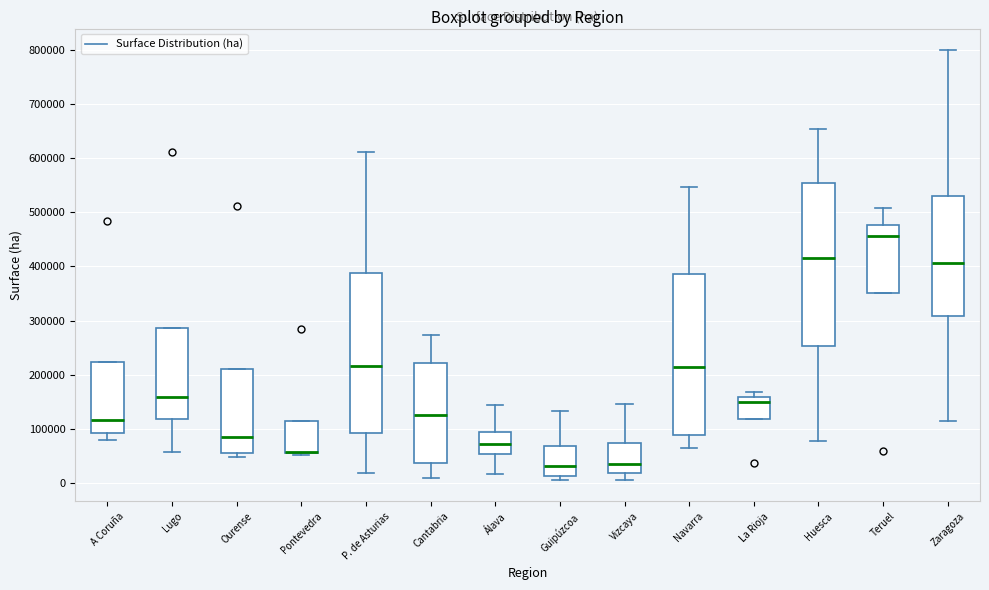

Reading left to right, read every box against the y-axis: the position of its median line, the range the box covers, and the ends of its whiskers. The values are not printed on the chart, so give them approximately, as read against the axis.

A Coruña: median 120000, box 90000 to 220000, whiskers 80000 to 220000
Lugo: median 160000, box 120000 to 290000, whiskers 60000 to 290000
Ourense: median 80000, box 60000 to 210000, whiskers 50000 to 210000
Pontevedra: median 60000 (drawn on the box's lower edge), box 50000 to 110000, whiskers 50000 (just below the box's lower edge) to 110000
P. de Asturias: median 220000, box 90000 to 390000, whiskers 20000 to 610000
Cantabria: median 130000, box 40000 to 220000, whiskers 10000 to 270000
Álava: median 70000, box 50000 to 90000, whiskers 20000 to 140000
Guipúzcoa: median 30000, box 10000 to 70000, whiskers 10000 (just below the box's lower edge) to 130000
Vizcaya: median 40000, box 20000 to 70000, whiskers 10000 to 150000
Navarra: median 210000, box 90000 to 390000, whiskers 60000 to 550000
La Rioja: median 150000, box 120000 to 160000, whiskers 120000 to 170000
Huesca: median 420000, box 250000 to 550000, whiskers 80000 to 650000
Teruel: median 460000, box 350000 to 480000, whiskers 350000 to 510000
Zaragoza: median 410000, box 310000 to 530000, whiskers 110000 to 800000